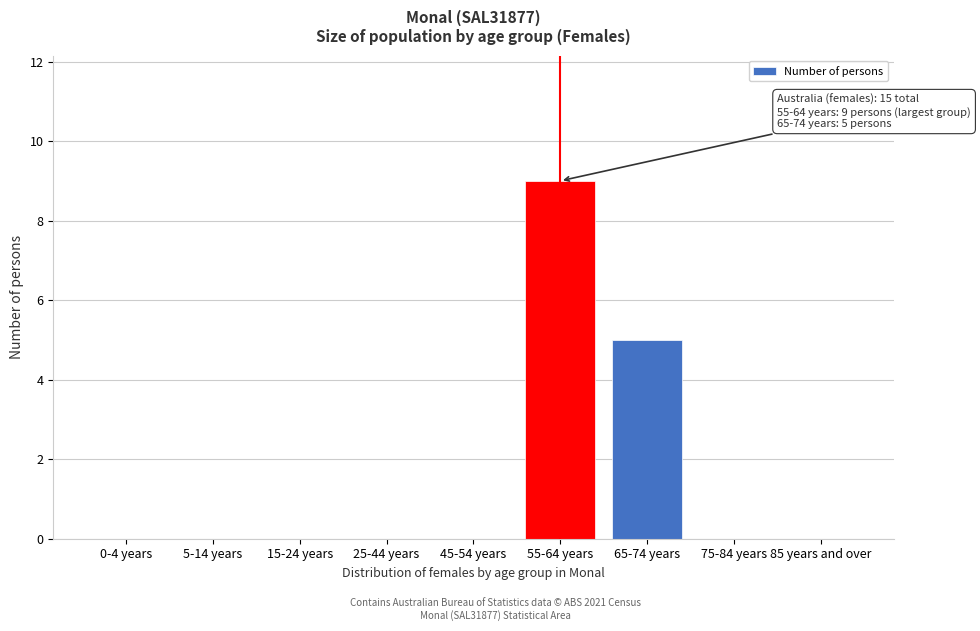

Reading left to right, transcribe all the data shown in this chart.

0-4 years=0	5-14 years=0	15-24 years=0	25-44 years=0	45-54 years=0	55-64 years=9	65-74 years=5	75-84 years=0	85 years and over=0